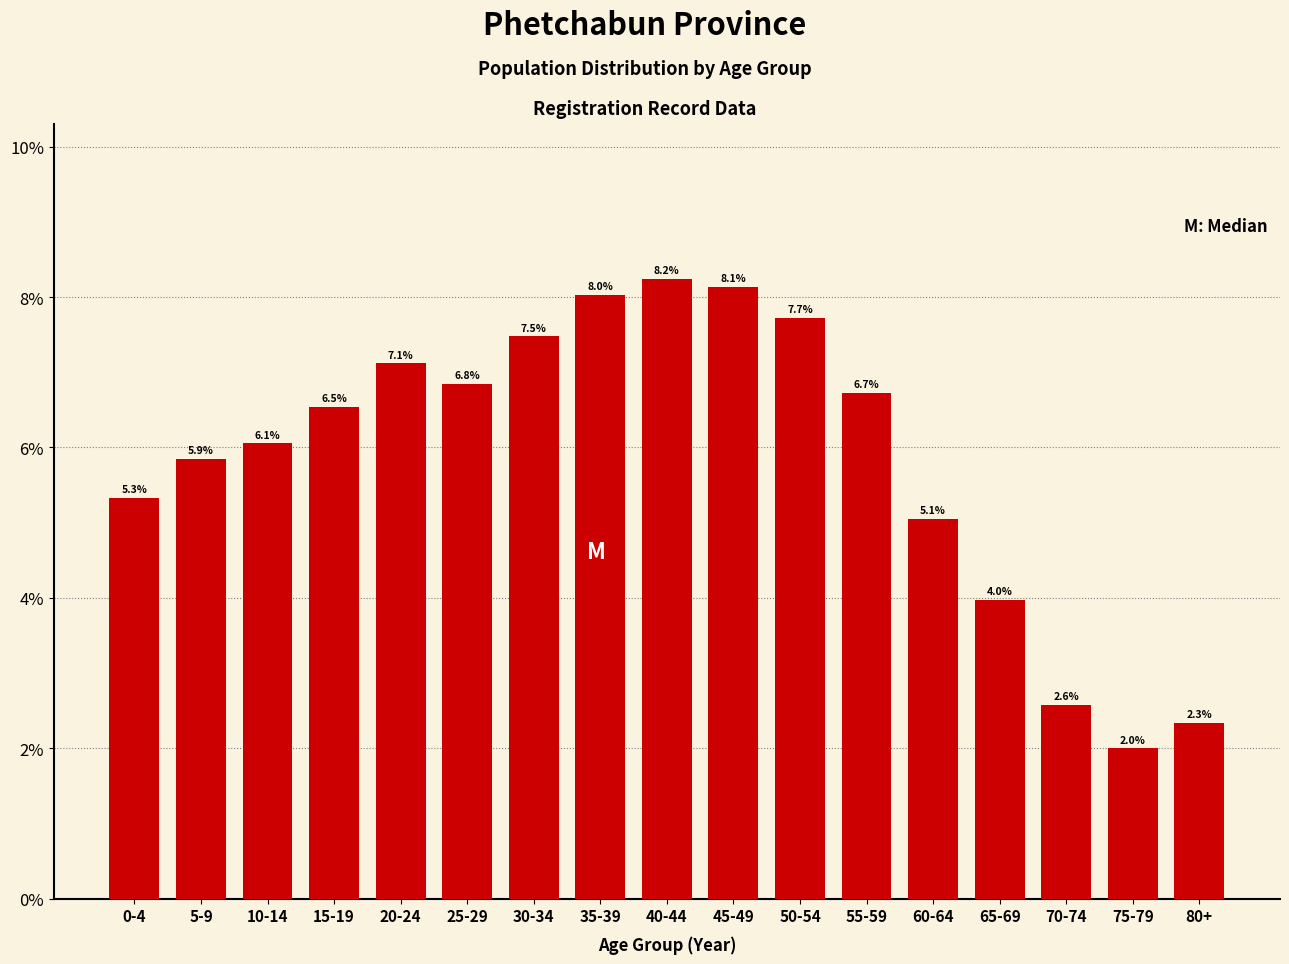

Reading left to right, list all the values displayed in this chart.

0-4=5.3	5-9=5.9	10-14=6.1	15-19=6.5	20-24=7.1	25-29=6.8	30-34=7.5	35-39=8.0	40-44=8.2	45-49=8.1	50-54=7.7	55-59=6.7	60-64=5.1	65-69=4.0	70-74=2.6	75-79=2.0	80+=2.3